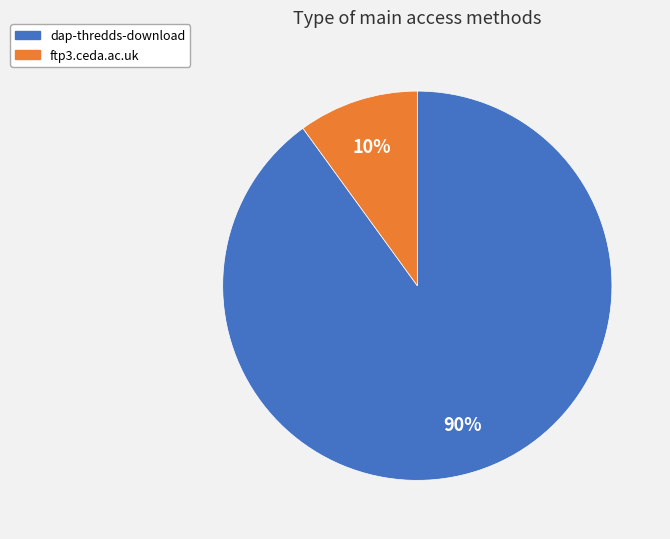

What is the majority slice?

dap-thredds-download